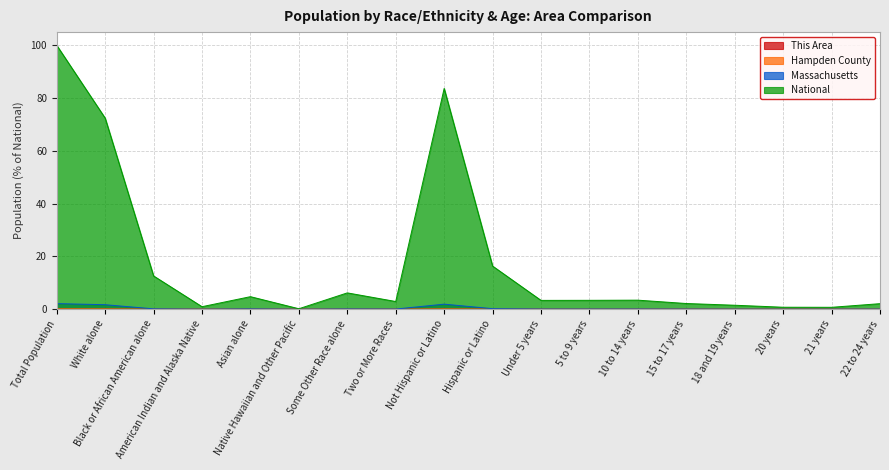

What is the label of the 1st point from the right?

22 to 24 years